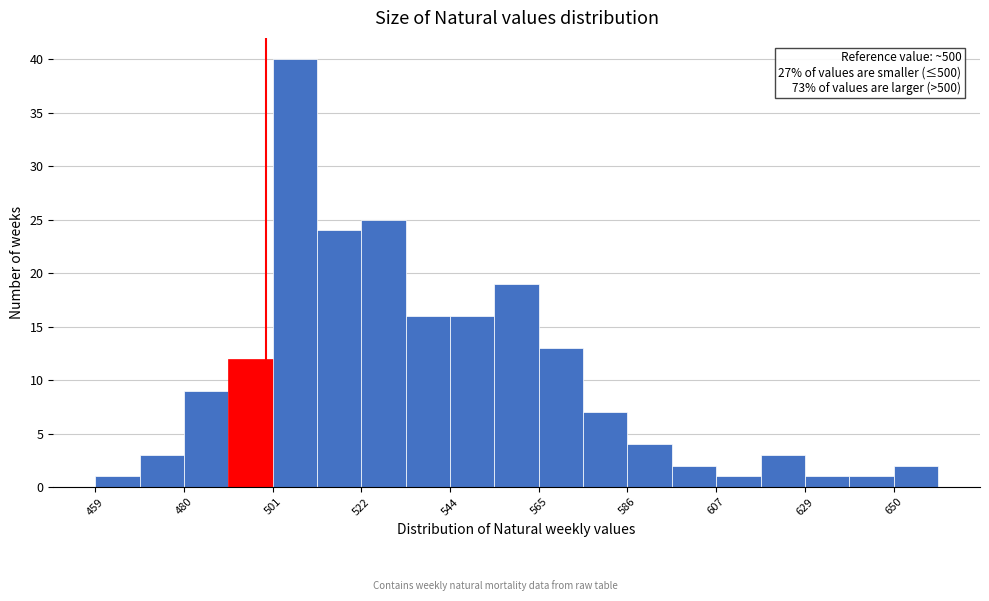

Read against the x-axis, roughly where is the centre of the tallest bar?

505